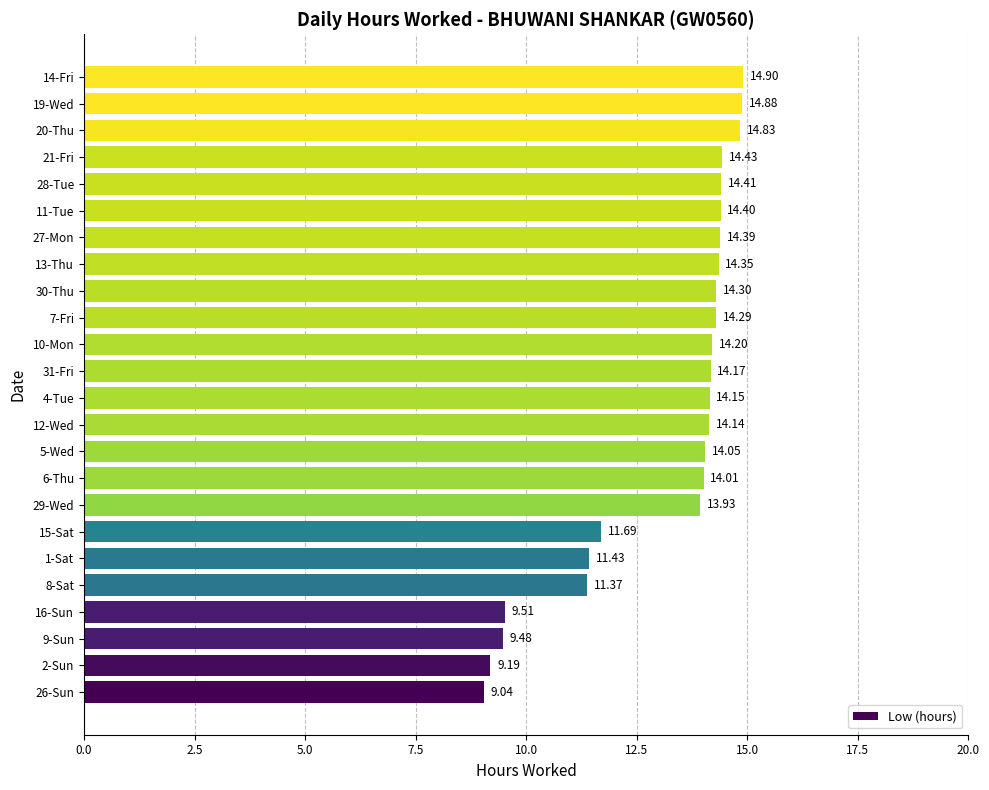

Rank the categories by value from highest to lowest.

14-Fri, 19-Wed, 20-Thu, 21-Fri, 28-Tue, 11-Tue, 27-Mon, 13-Thu, 30-Thu, 7-Fri, 10-Mon, 31-Fri, 4-Tue, 12-Wed, 5-Wed, 6-Thu, 29-Wed, 15-Sat, 1-Sat, 8-Sat, 16-Sun, 9-Sun, 2-Sun, 26-Sun